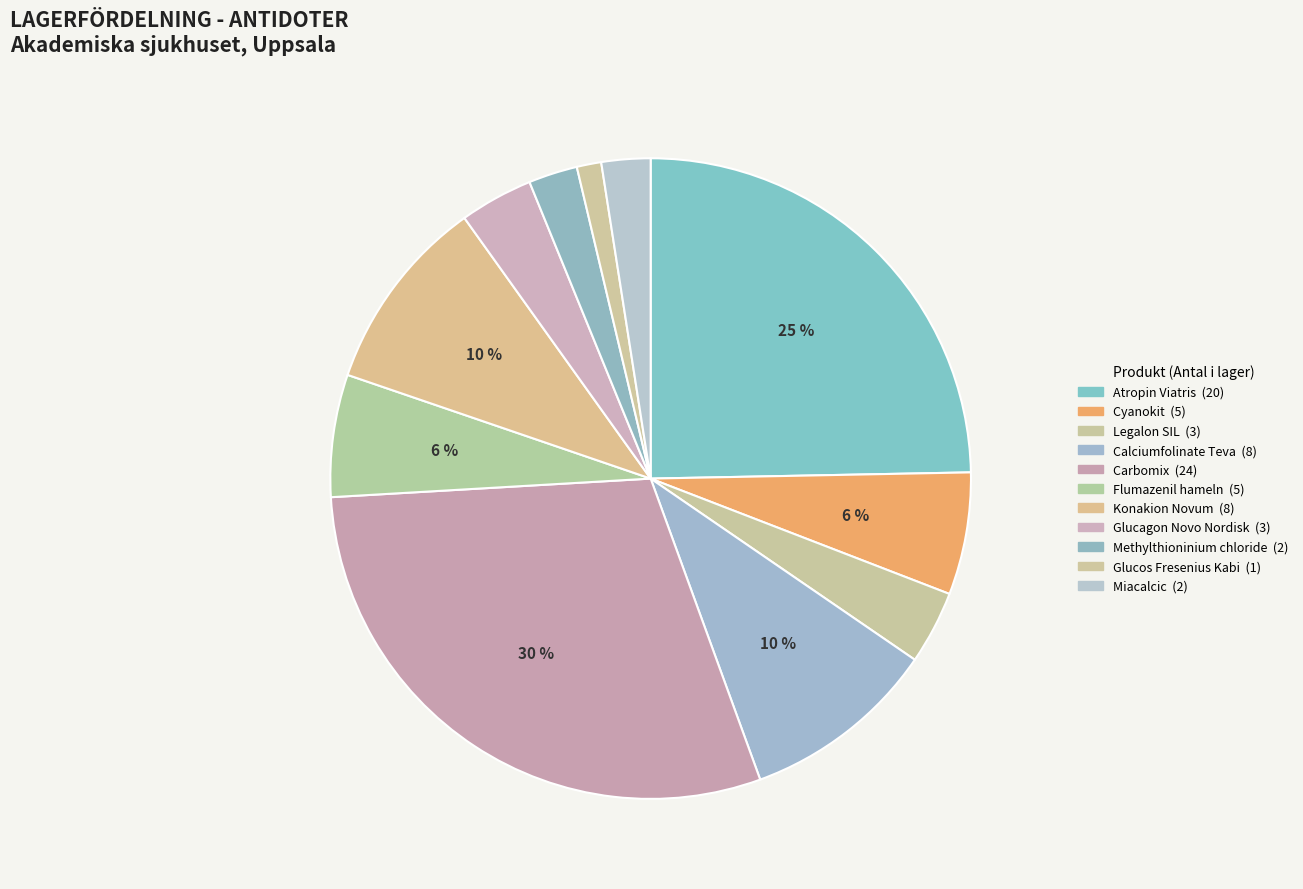

Is it true that Glucagon Novo Nordisk is 11% of the pie?

False